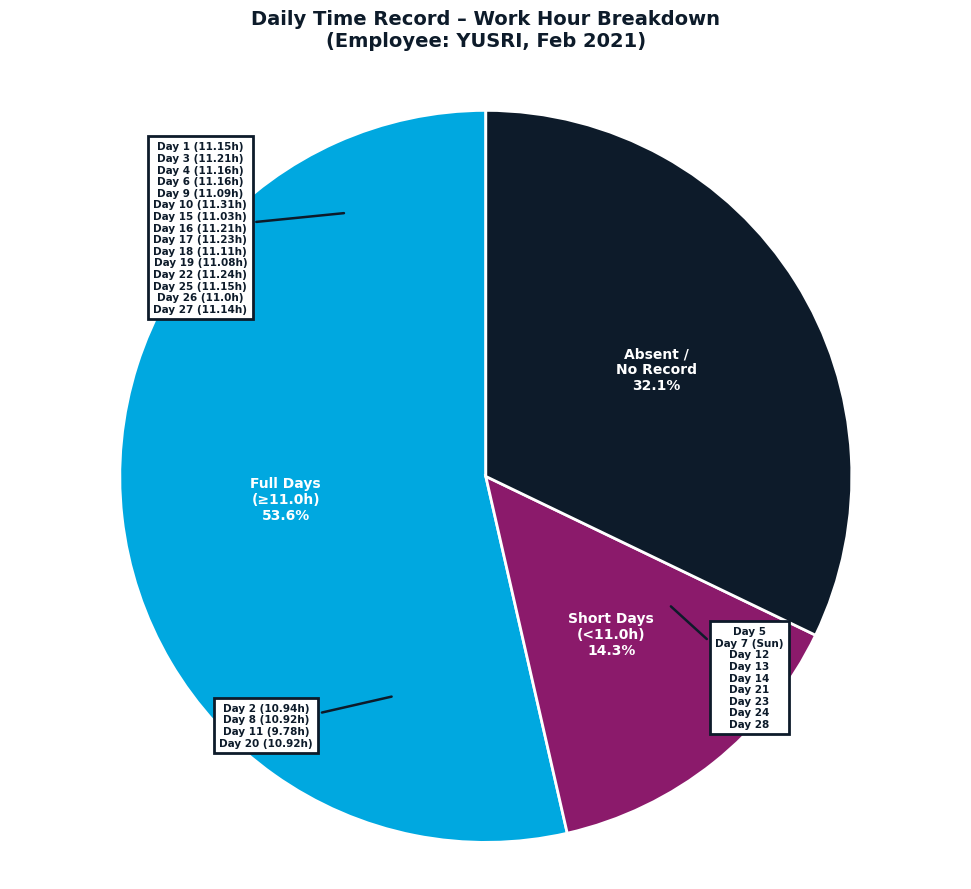

Do Full Days (≥11.0h) and Short Days (<11.0h) together represent more than half of the pie?

Yes